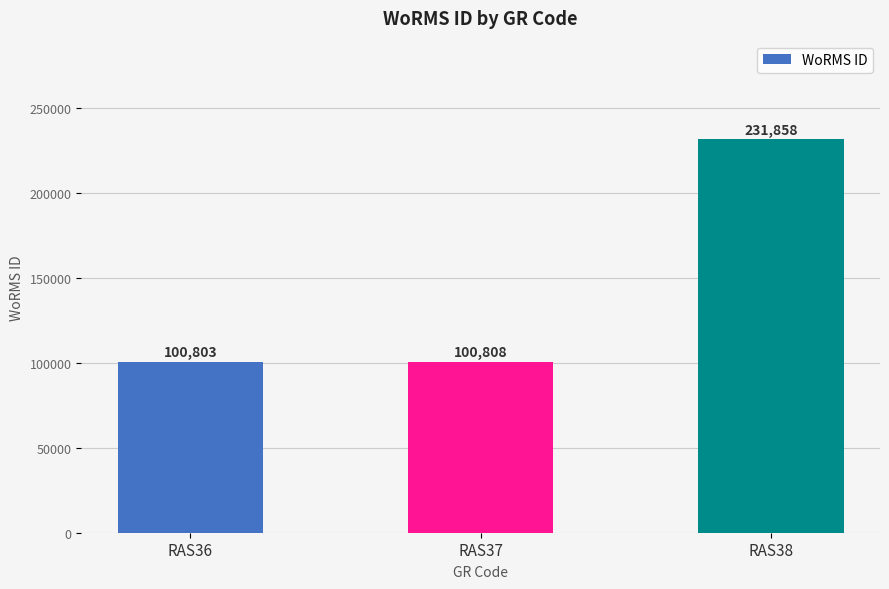

How many bars are there in total?

3